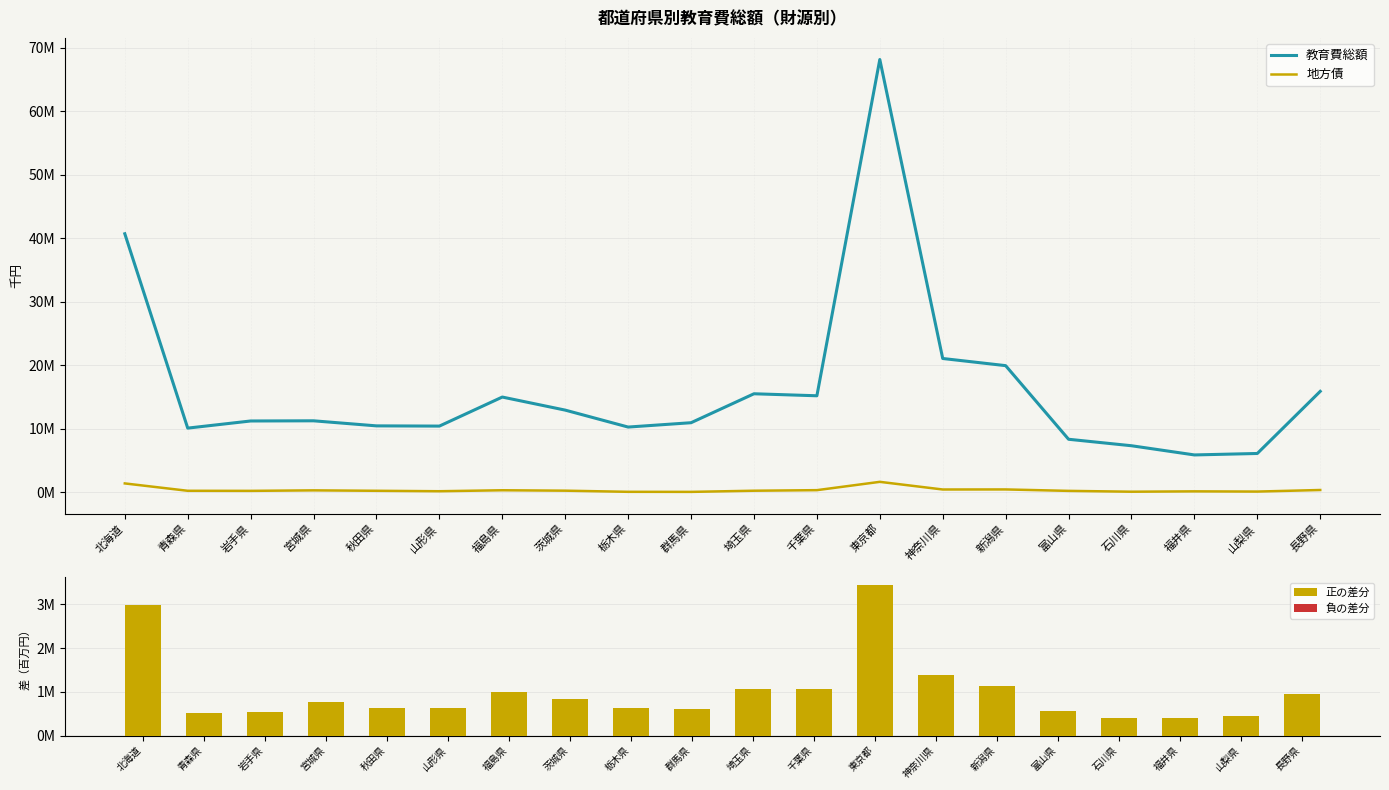

What position from the right is 青森県?

19